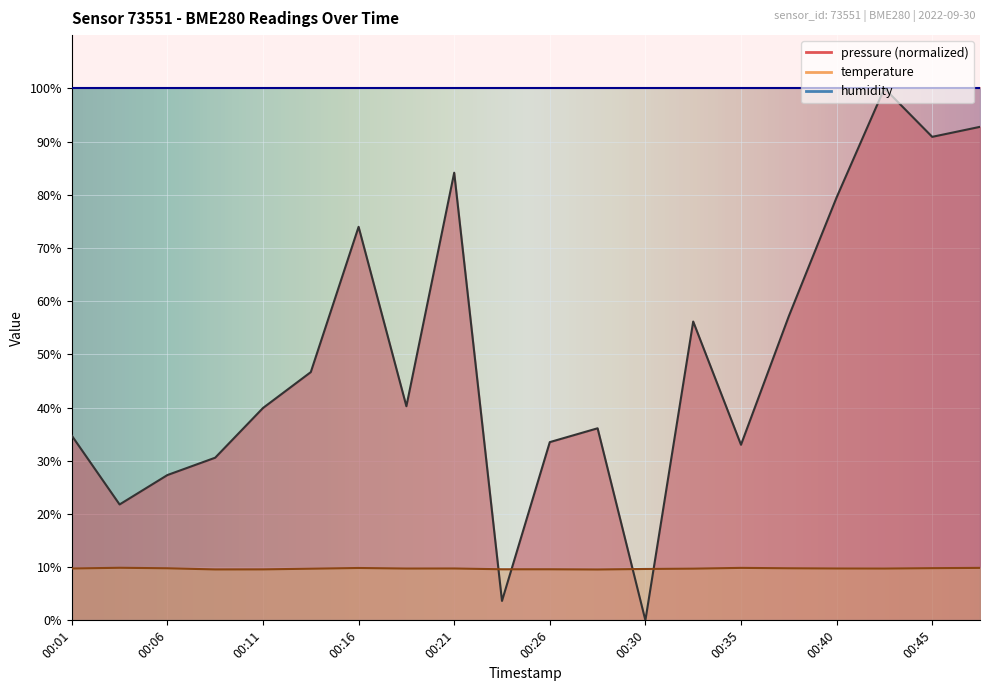

What is the sum of all pressure values?

982.0